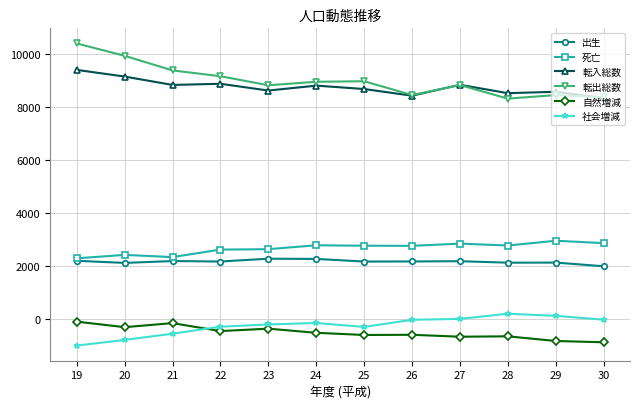

Which category has the lowest value across all series?

19